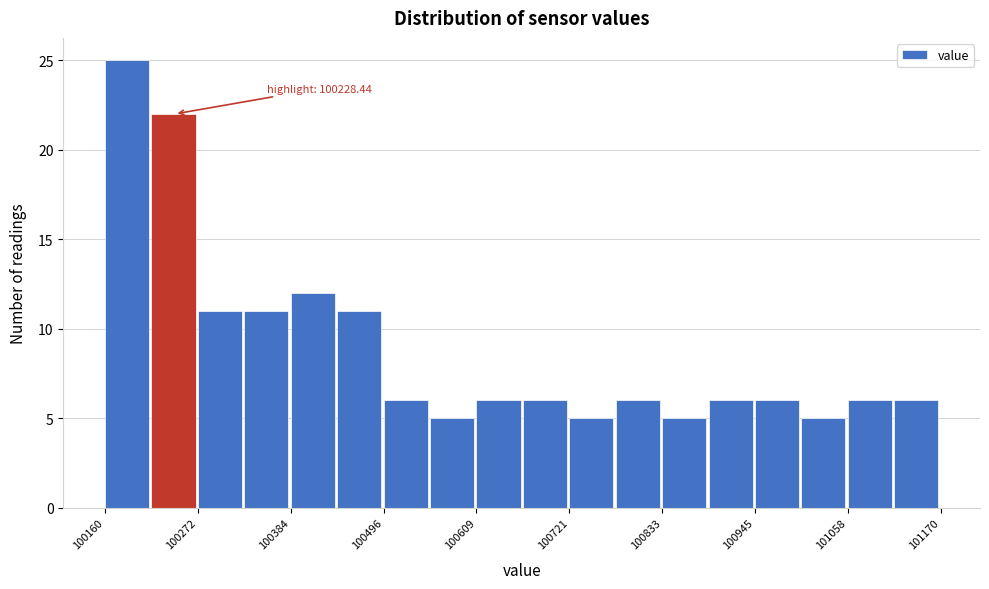

Read against the x-axis, roughly where is the centre of the tallest bar?

100180